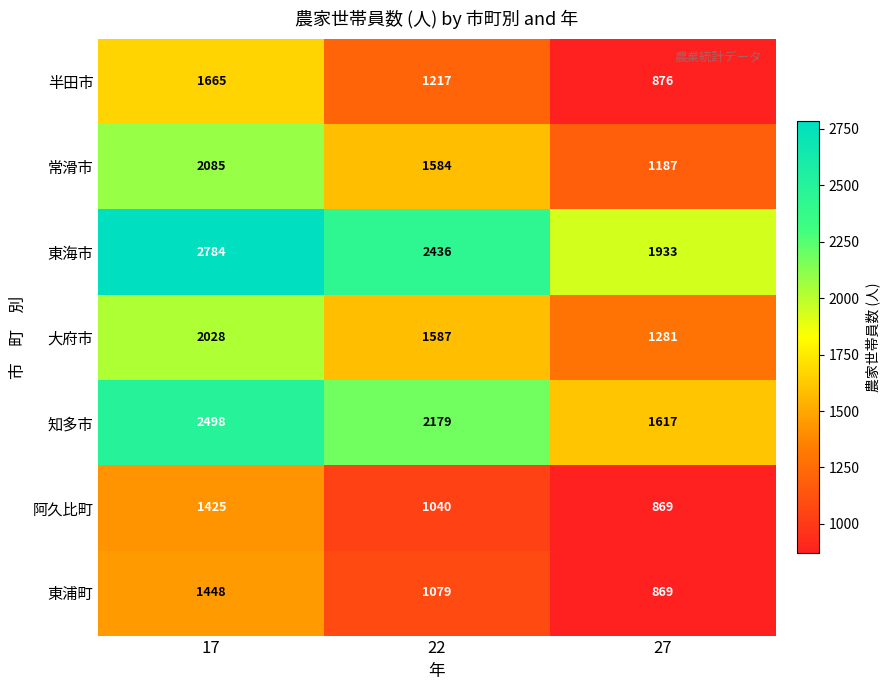

Which series changed the most between 22 and 27?

知多市